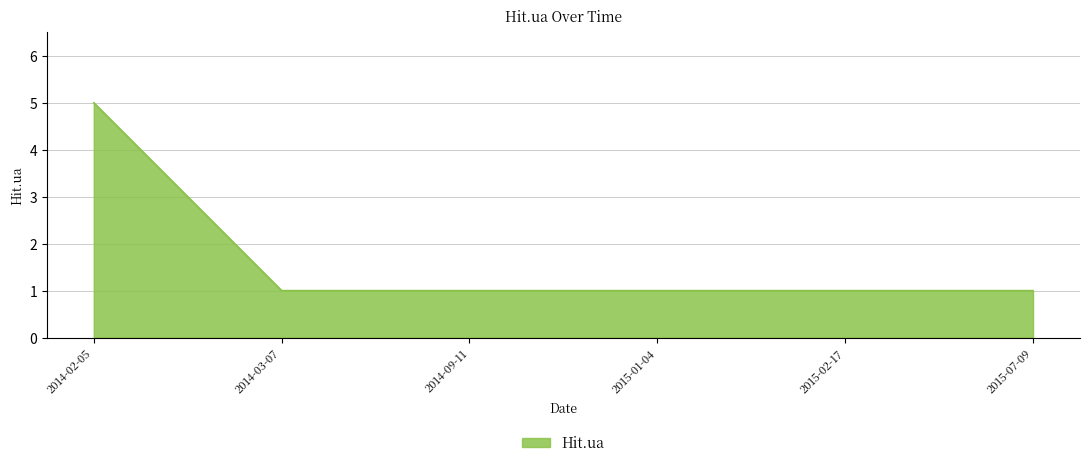

What position from the left is 2014-02-05?

1